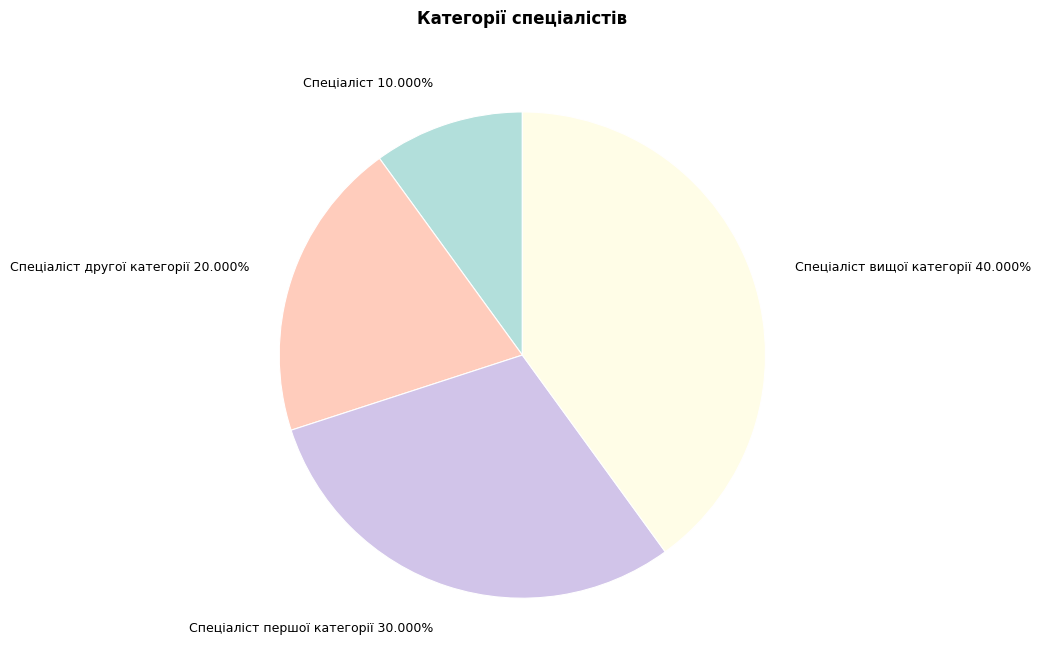

To the nearest percent, what is the combined percentage of Спеціаліст першої категорії and Спеціаліст другої категорії?

50%